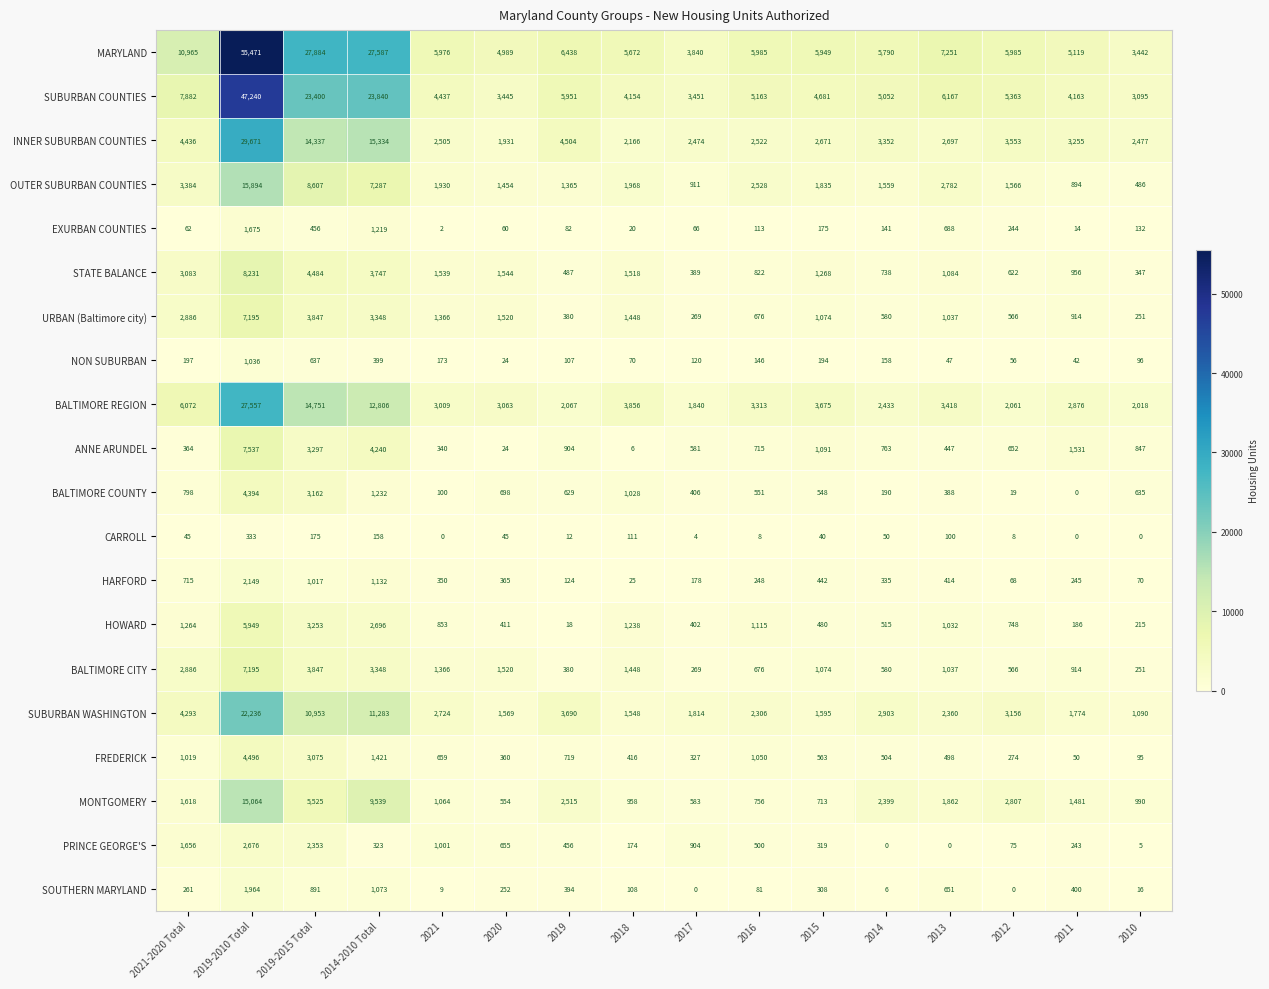

The HOWARD series shows 736 at 2015. True or false?

False